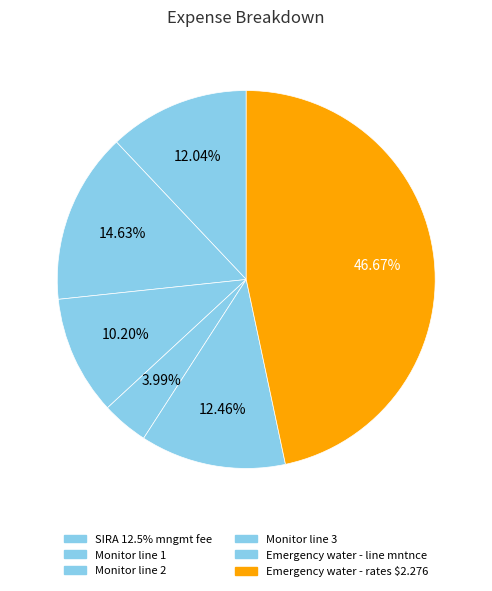

Which has a higher value, Emergency water - line mntnce or Emergency water - rates $2.276?

Emergency water - rates $2.276